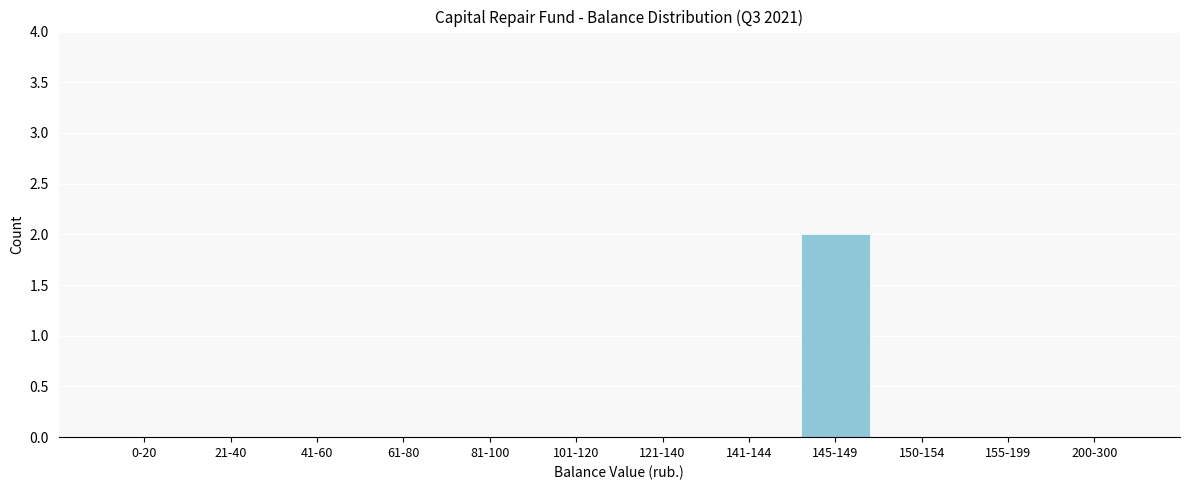

Reading left to right, list all the values displayed in this chart.

0-20=0	21-40=0	41-60=0	61-80=0	81-100=0	101-120=0	121-140=0	141-144=0	145-149=2	150-154=0	155-199=0	200-300=0